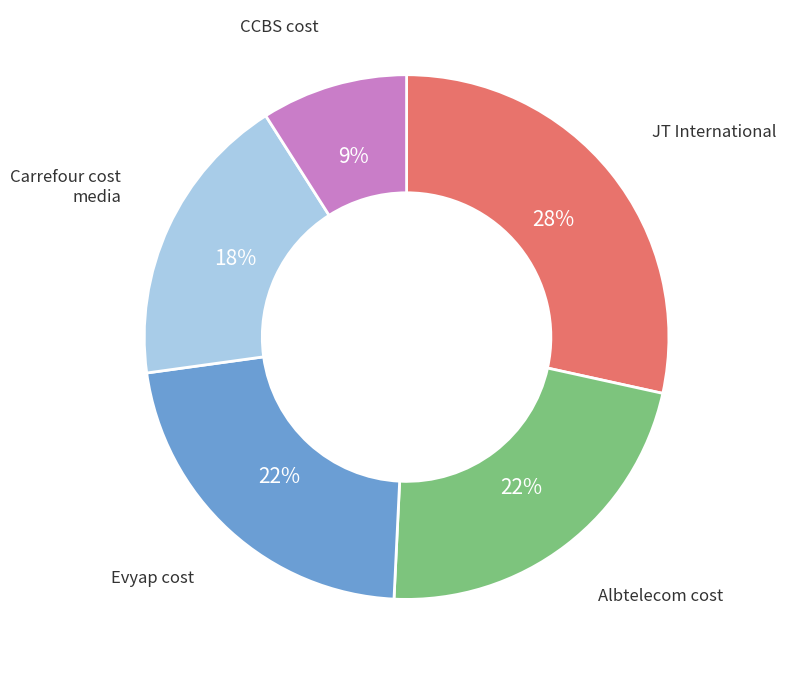

Does any single category account for the majority?

No